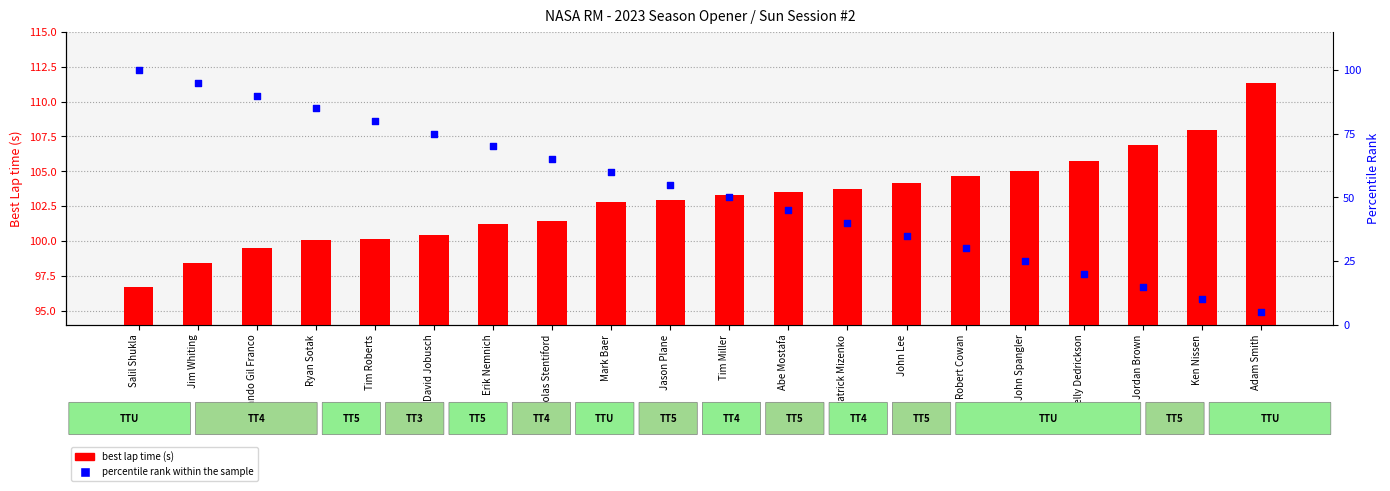

Is the value of best lap time (s) at Mark Baer greater than the value of percentile rank within the sample at Patrick Mizenko?

Yes